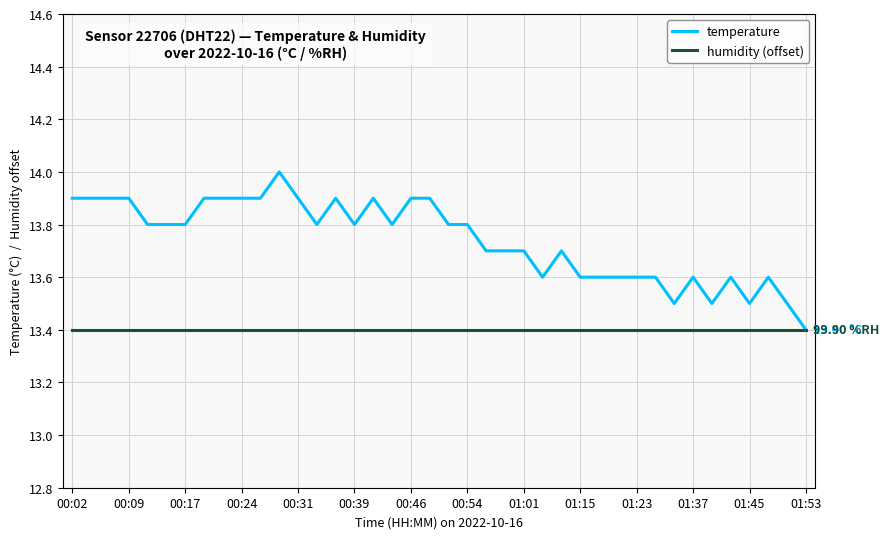

How many lines are shown in the chart?

2